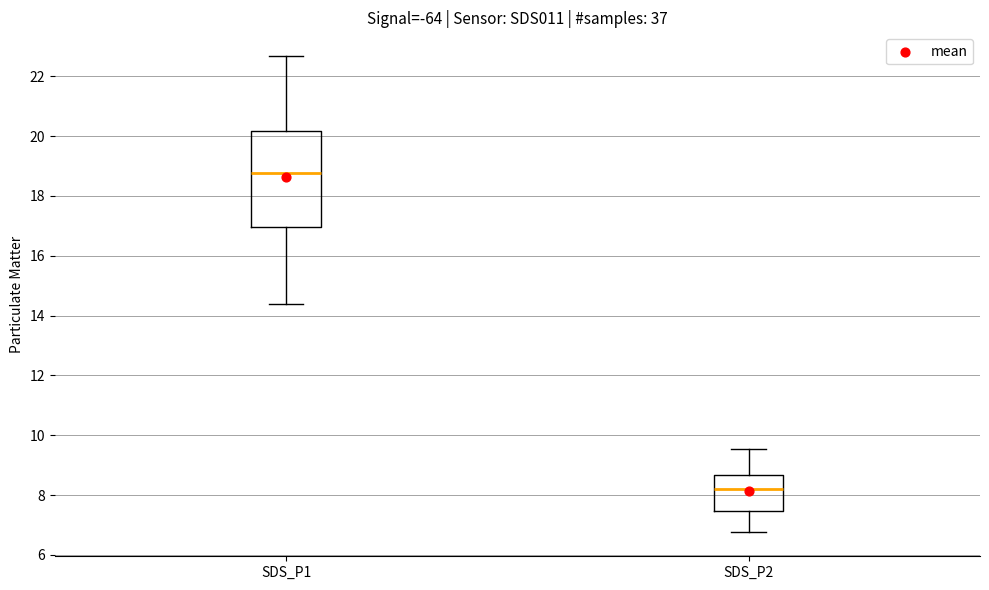

Where does the median line of the box for SDS_P2 sit on the y-axis? The values are not printed on the chart, so give them approximately, as read against the axis.

8.2